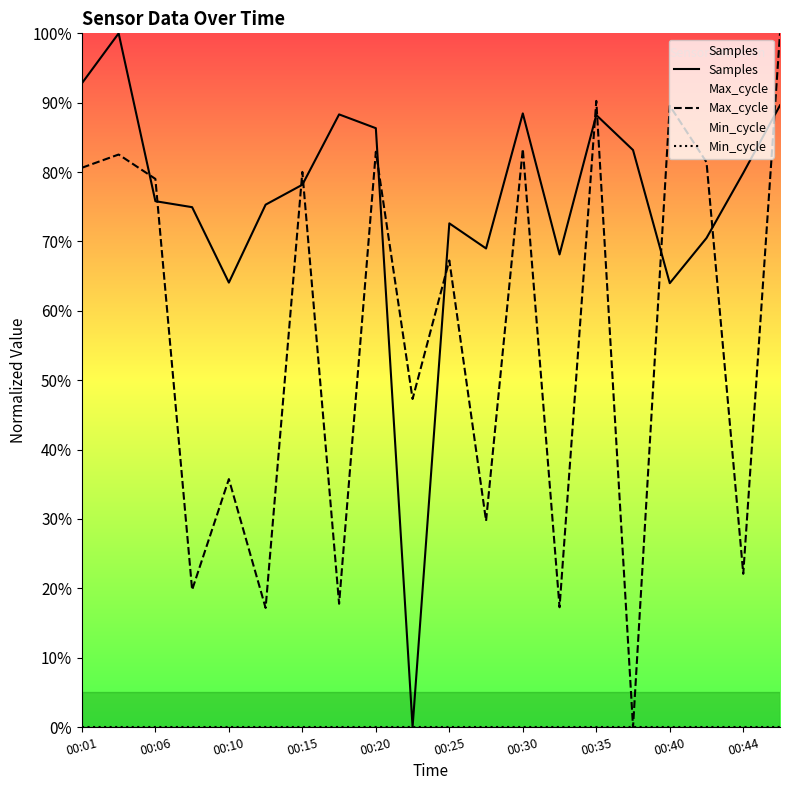

What is the difference between the highest and lowest values at 15?

83.2